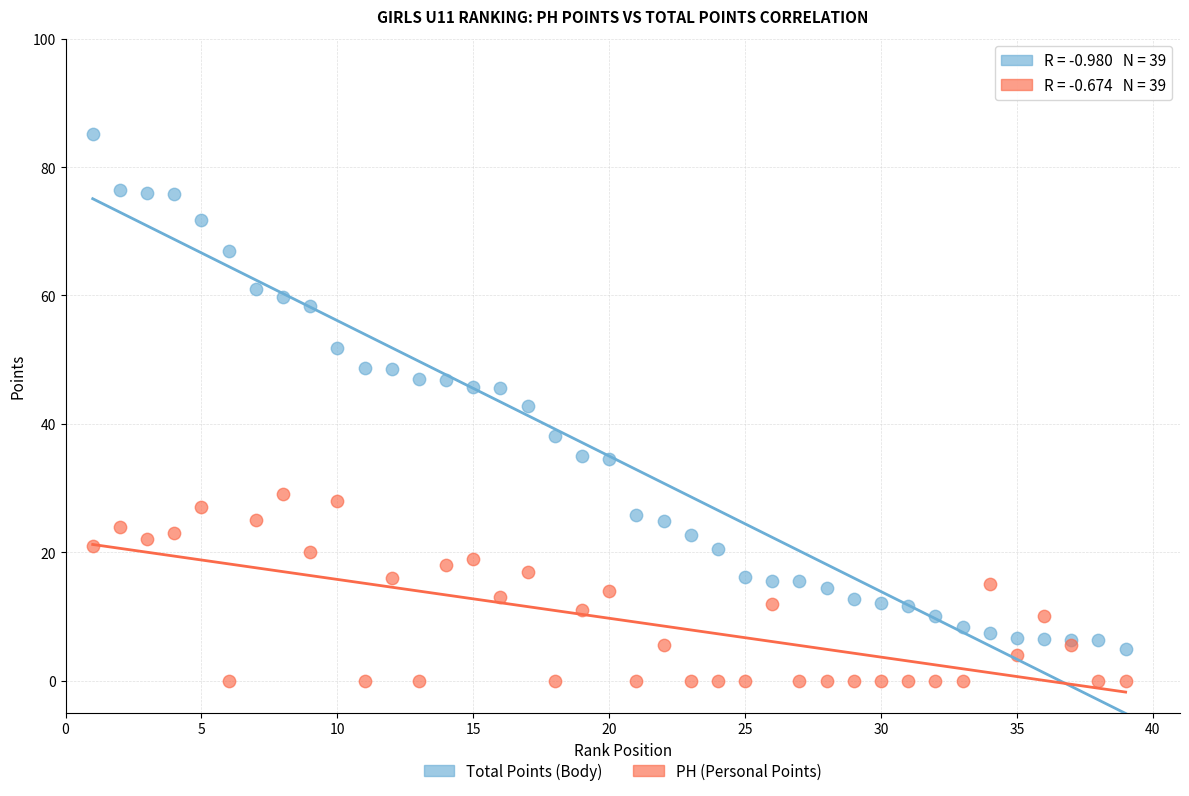

Which series contains the highest Y value?

Total Points (Body)